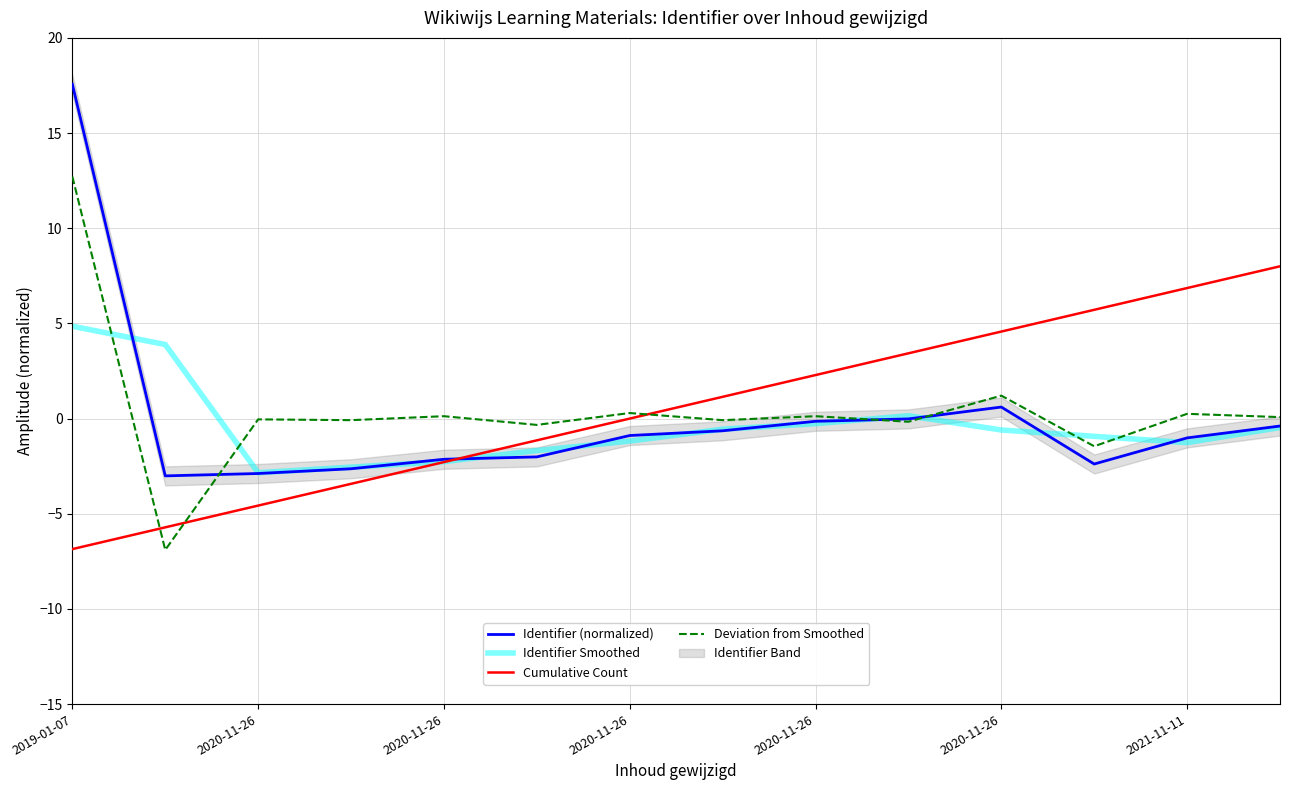

How many times do Identifier (normalized) and Identifier Smoothed cross each other?

10